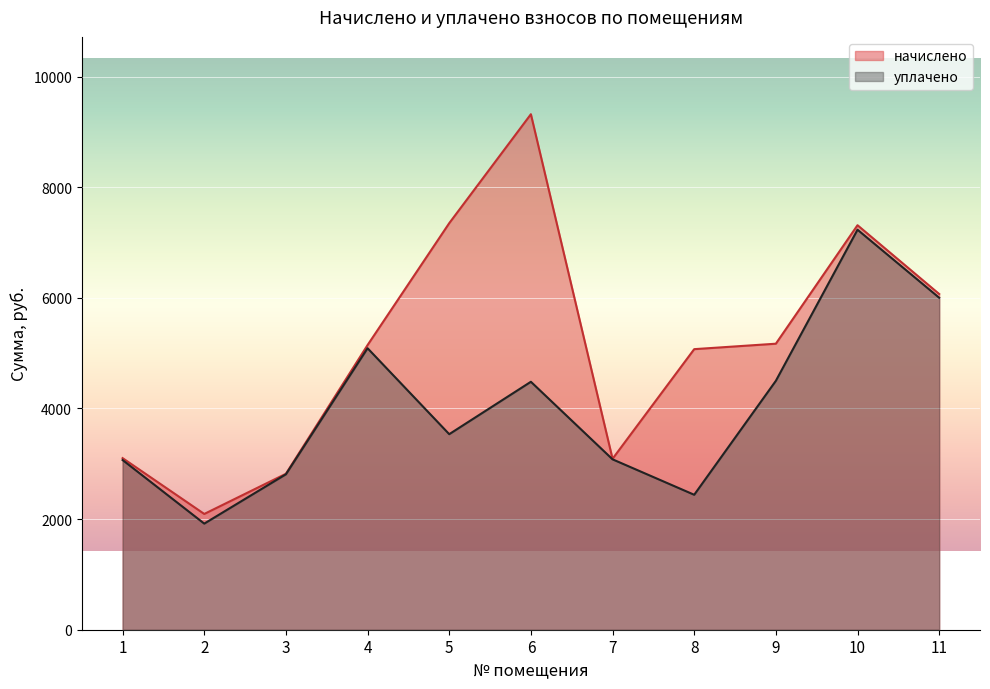

At which label is начислено closest to 5706?

11